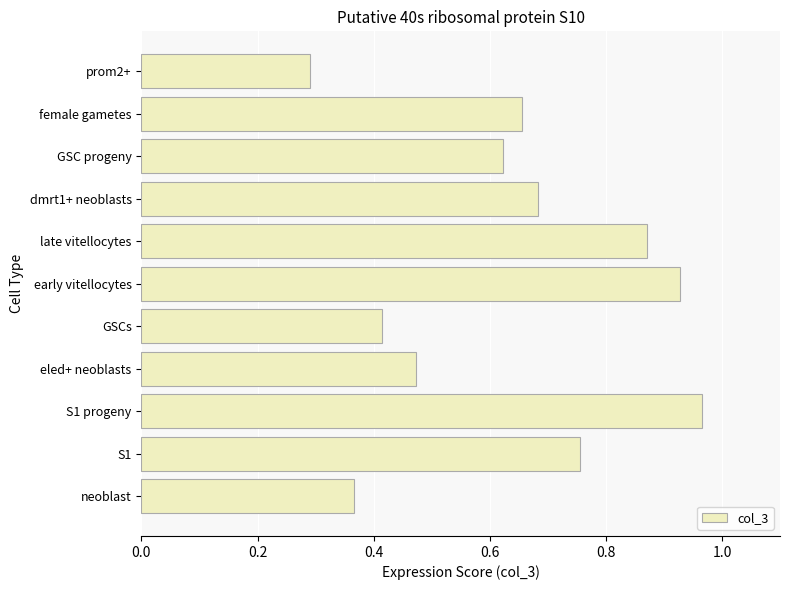

True or false: the data shows 0.1 at GSCs.

False